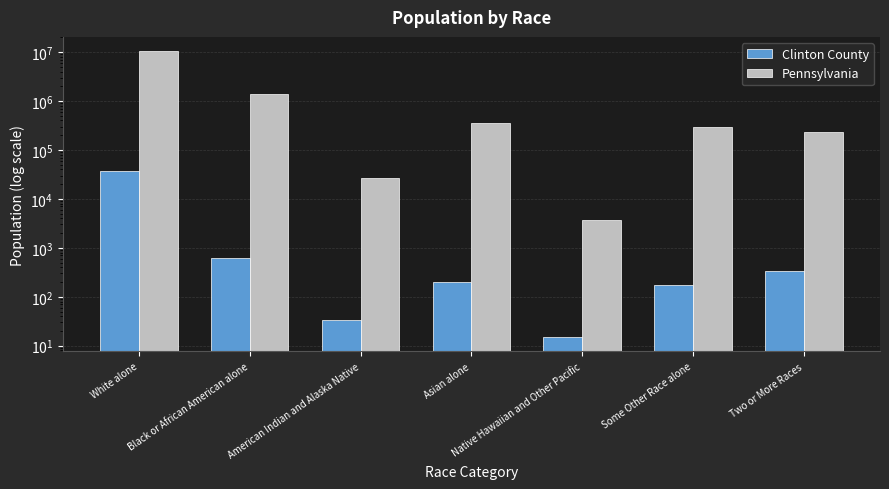

How many data points in Pennsylvania are above 300983?

3